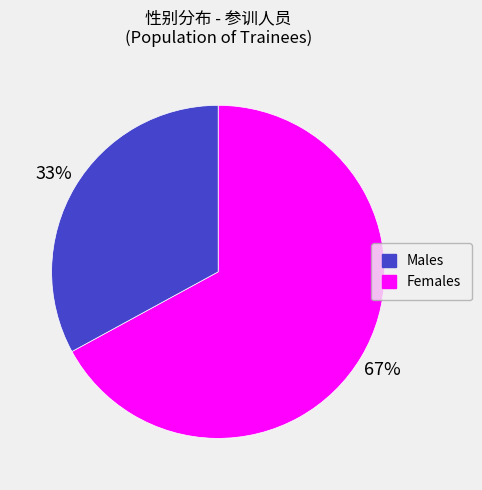

To the nearest percent, what percentage of the pie is Females?

33%